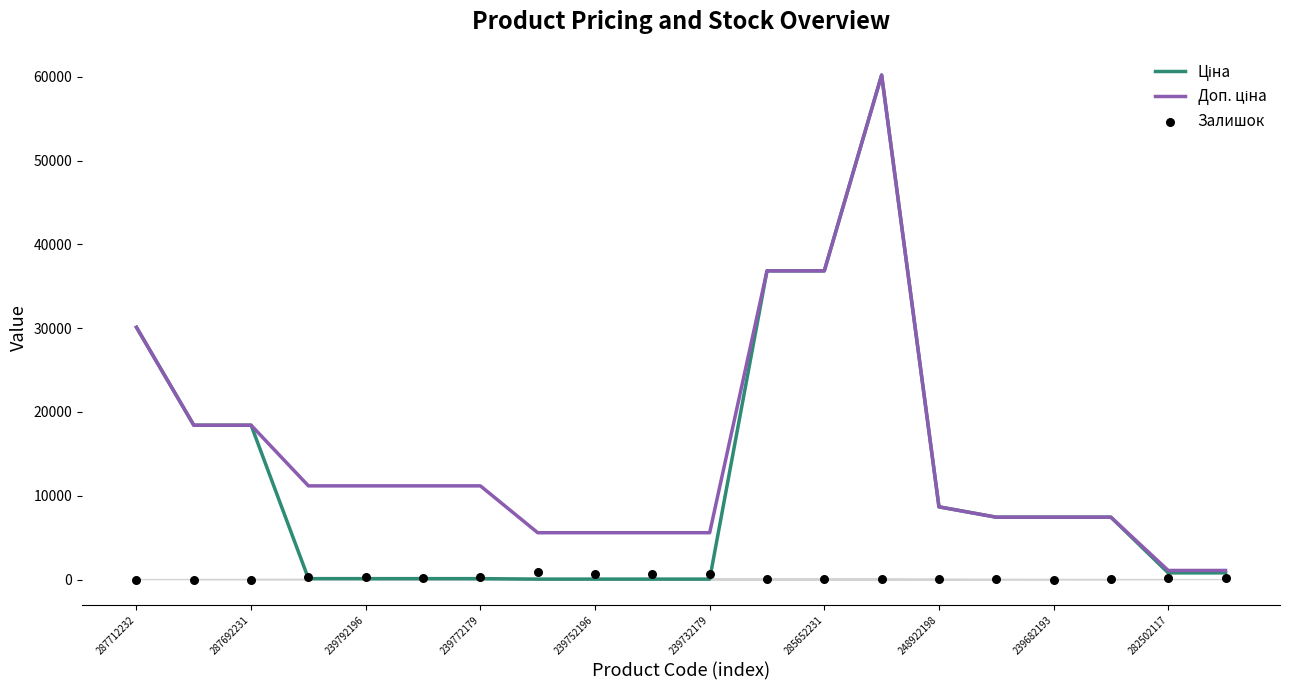

Which series reaches the minimum Y coordinate?

Залишок